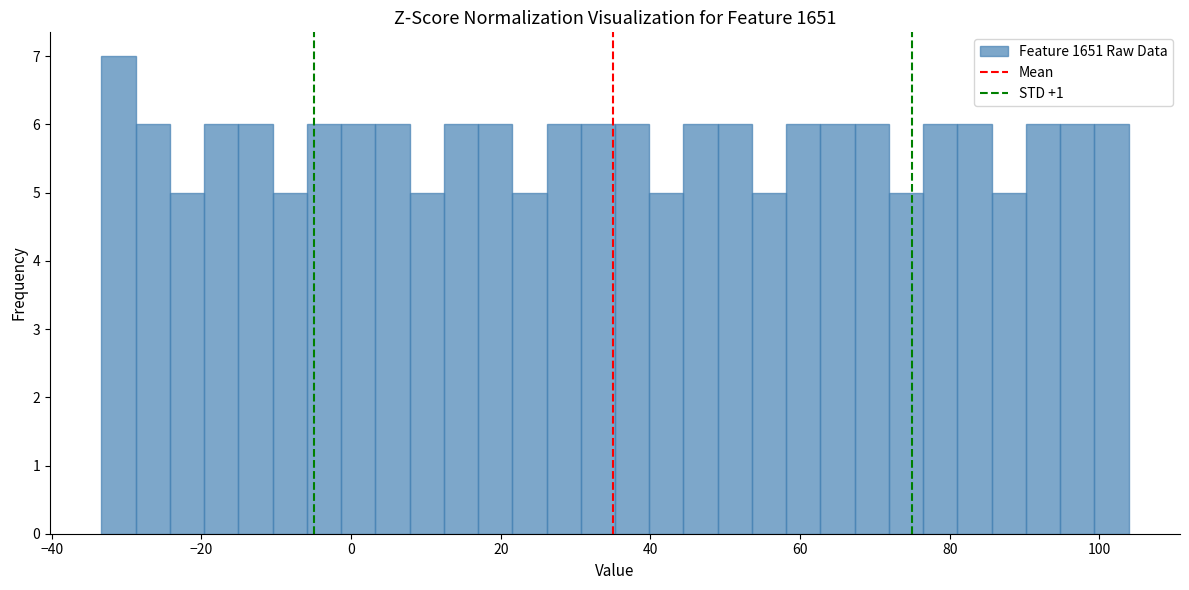

Read against the x-axis, roughly where is the centre of the tallest bar?

-32